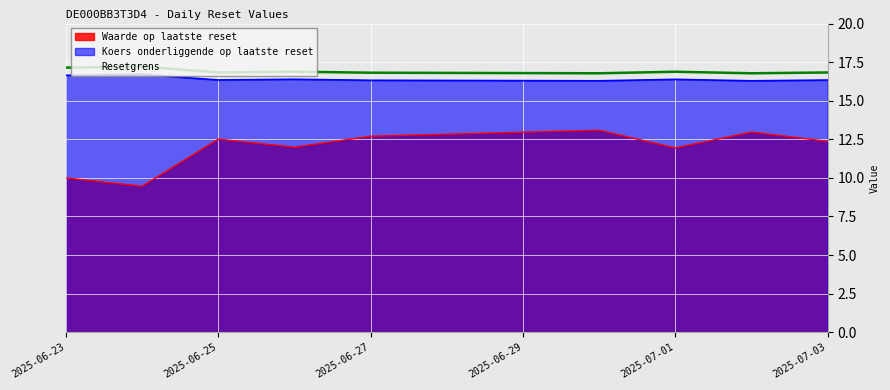

At 2025-06-27, list the series in order from largest to smallest.

Resetgrens, Koers onderliggende op laatste reset, Waarde op laatste reset